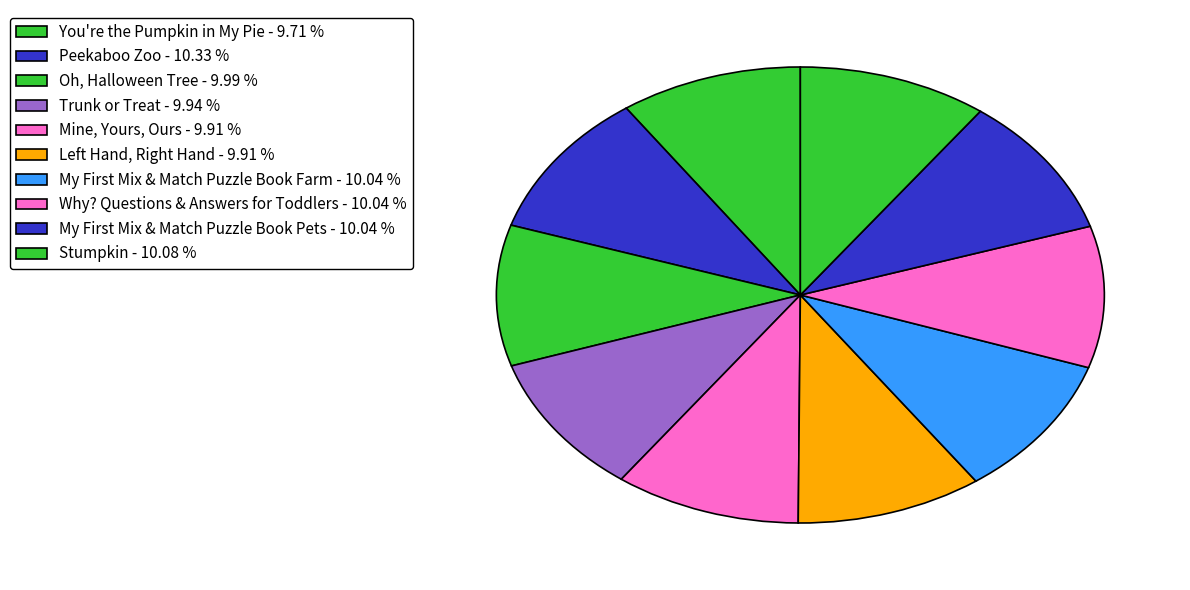

To the nearest percent, what portion does Stumpkin represent?

10%